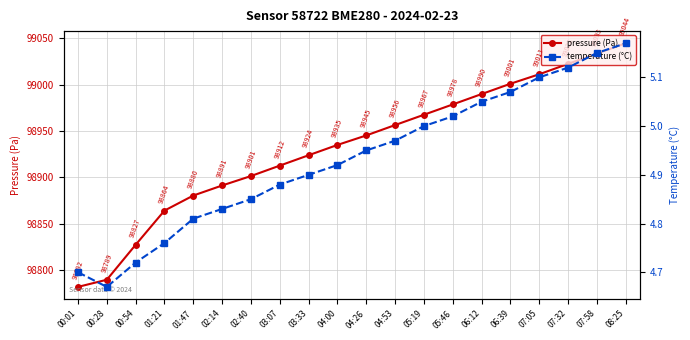

The value of temperature (°C) at 04:26 is 5.0. True or false?

True